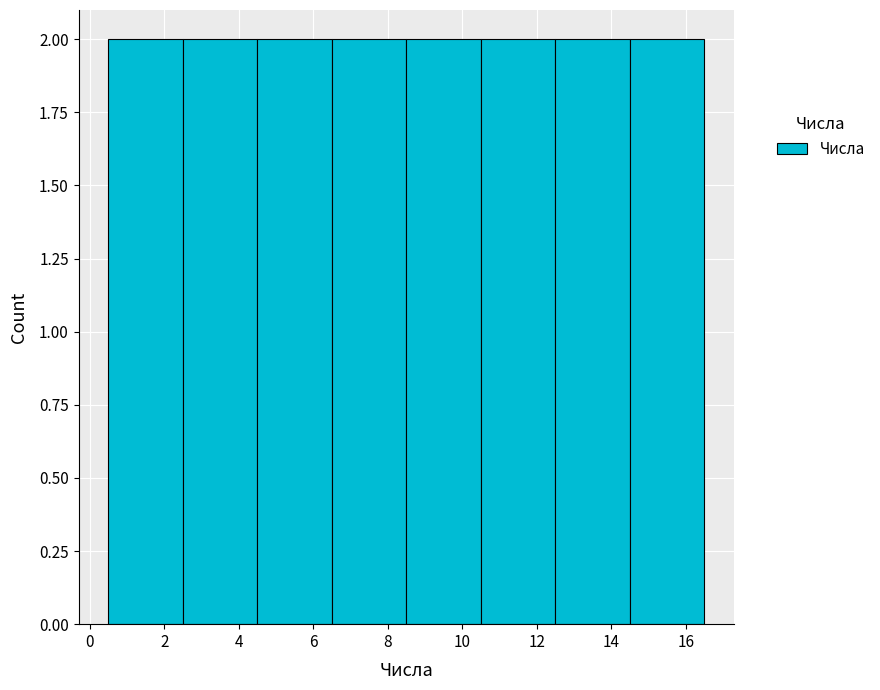

Reading left to right, transcribe this chart: for each bar, give the range it covers on the x-axis and its height. The values are not printed on the chart, so give them approximately, as read against the axis.

0.5 to 2.5: 2
2.5 to 4.5: 2
4.5 to 6.5: 2
6.5 to 8.5: 2
8.5 to 10.5: 2
10.5 to 12.5: 2
12.5 to 14.5: 2
14.5 to 16.5: 2